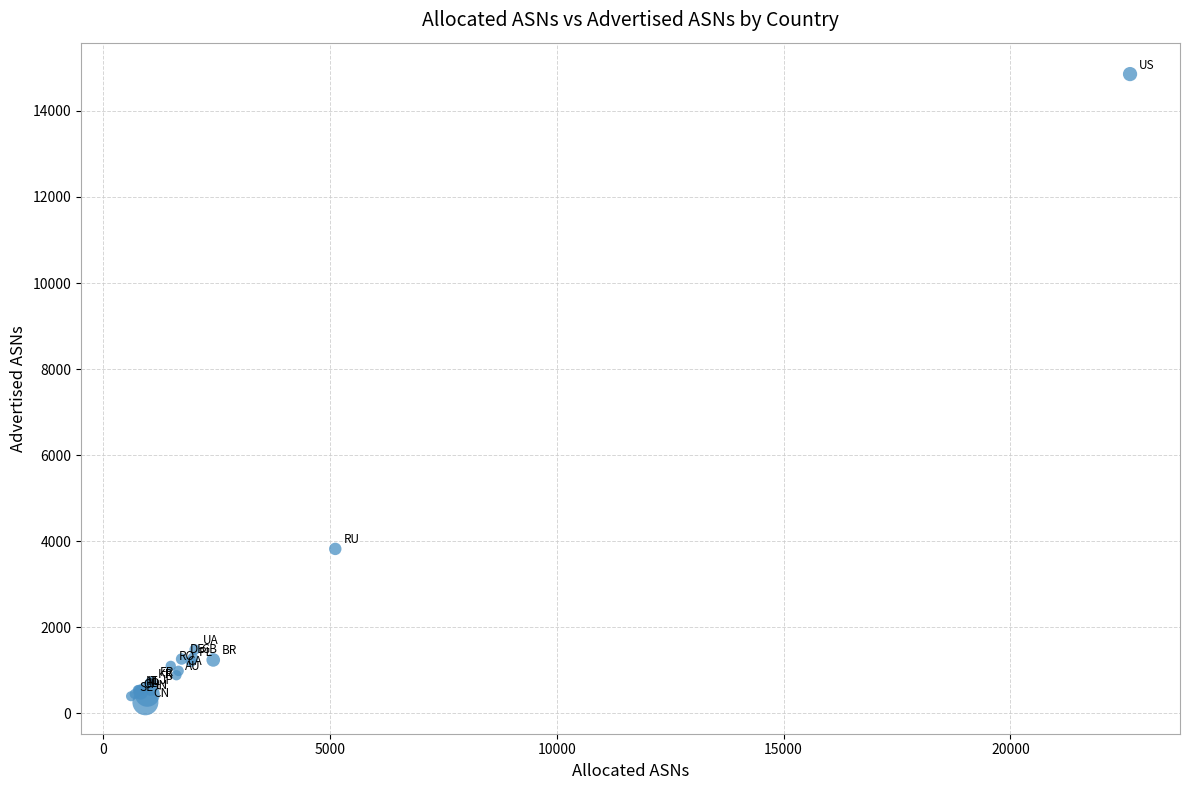

What Y value in the scatter plot is closest to 7556?

3822